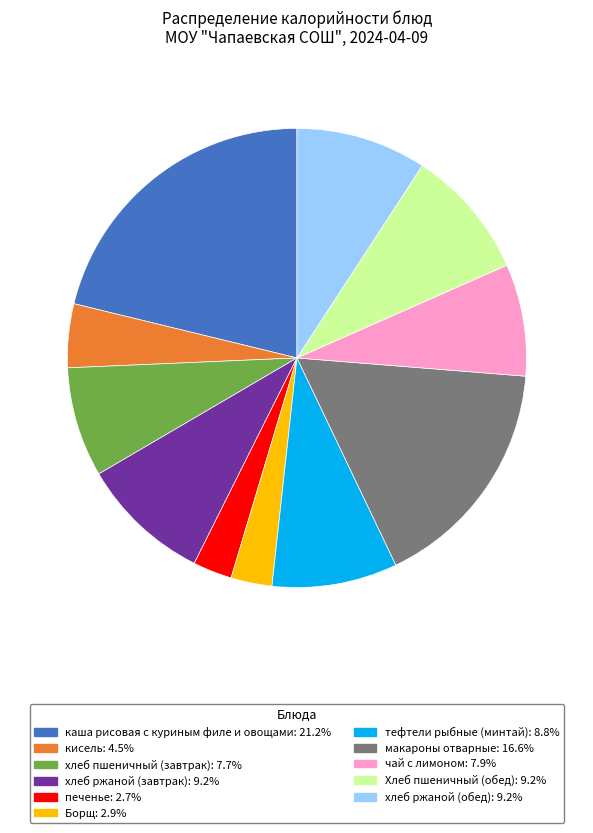

Does макароны отварные account for over 50% of the chart?

No